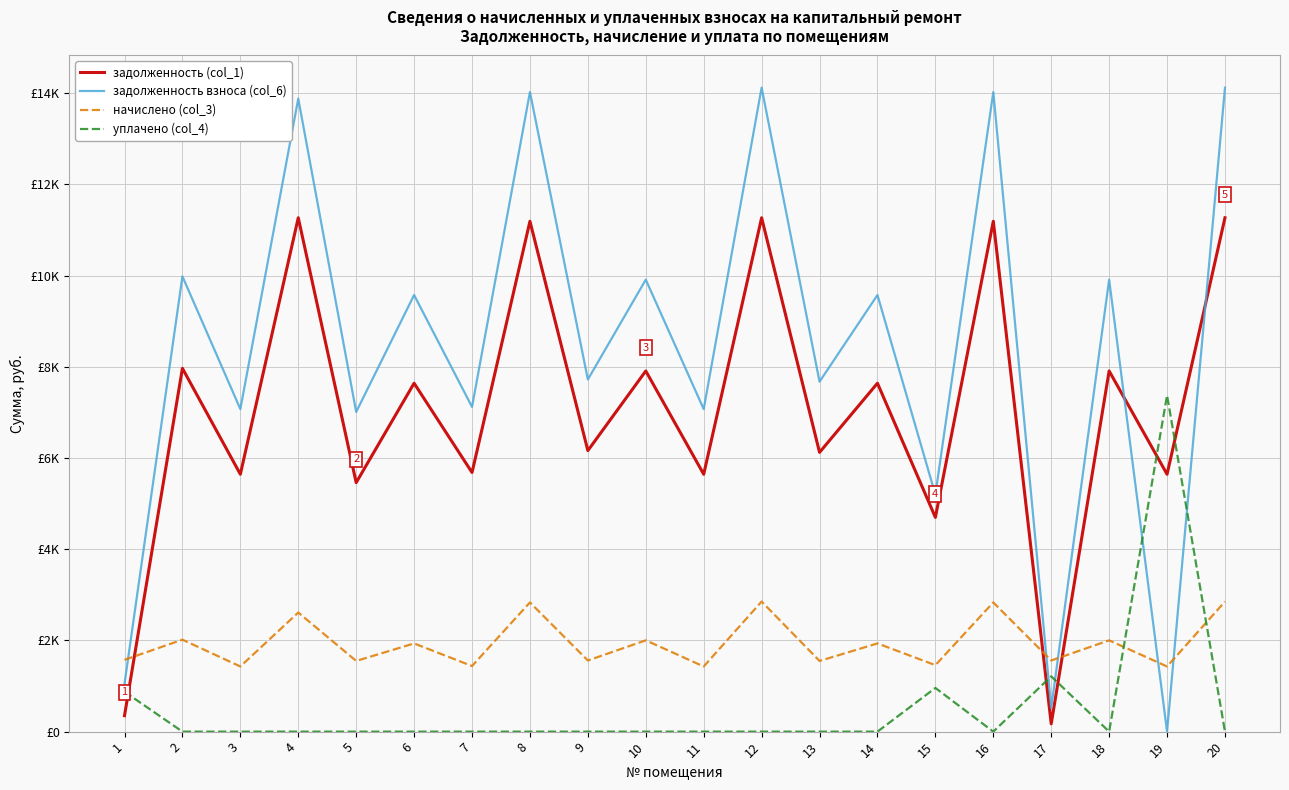

What is the sum of all задолженность (col_1) values?

140857.1